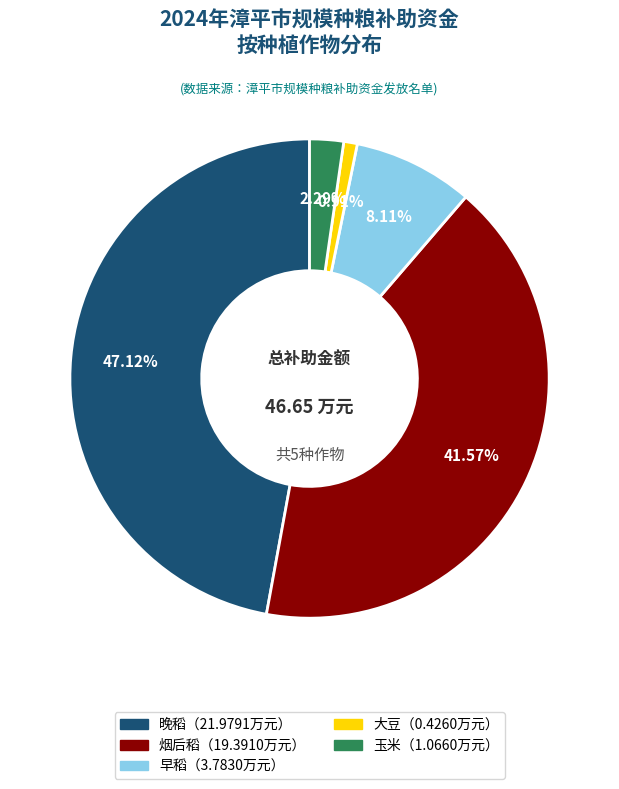

Is there a majority slice in this chart?

No